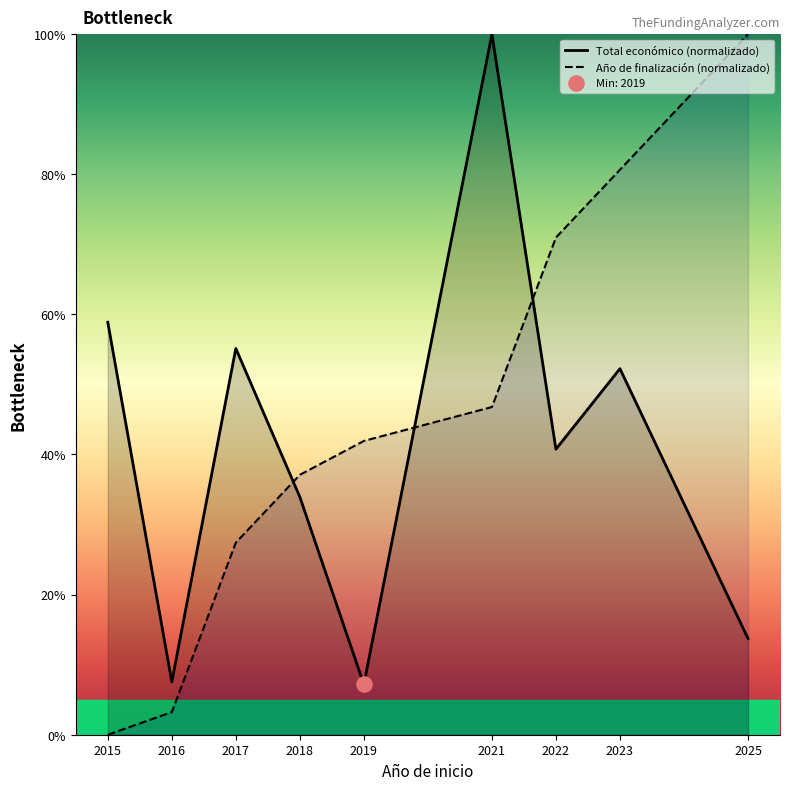

At which category is the sum across all series the highest?

2021